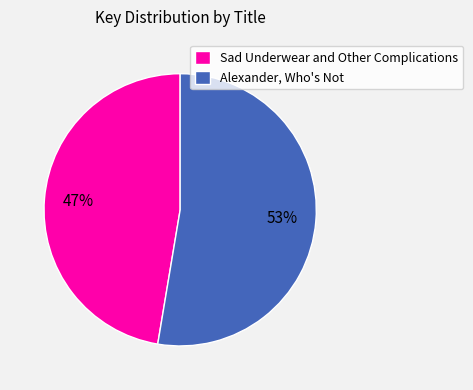

The Sad Underwear and Other Complications slice represents 47% of the pie. True or false?

True